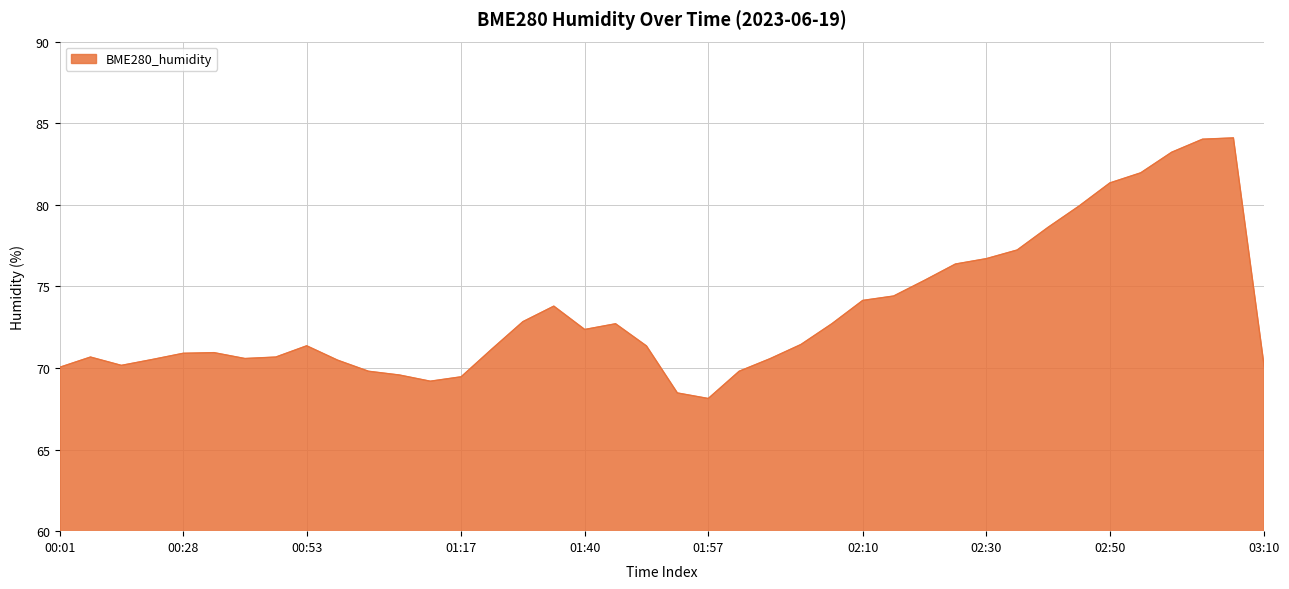

What is the difference between the maximum and minimum values?

16.0